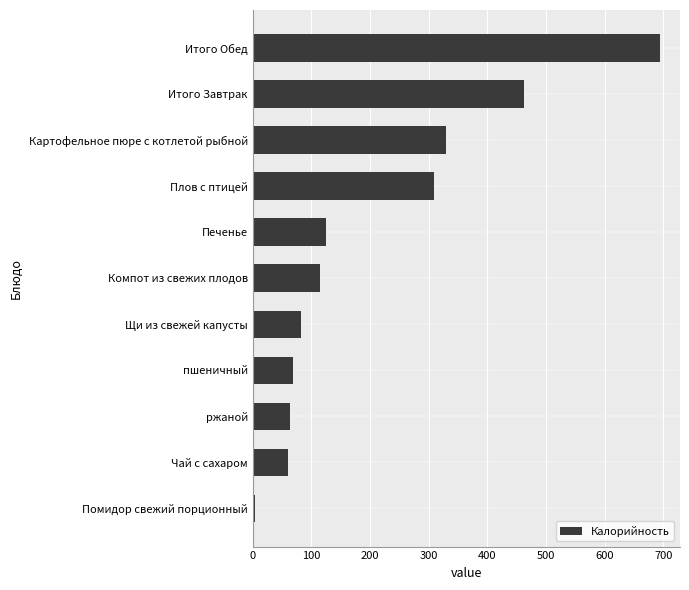

Which has a higher value, пшеничный or Картофельное пюре с котлетой рыбной?

Картофельное пюре с котлетой рыбной